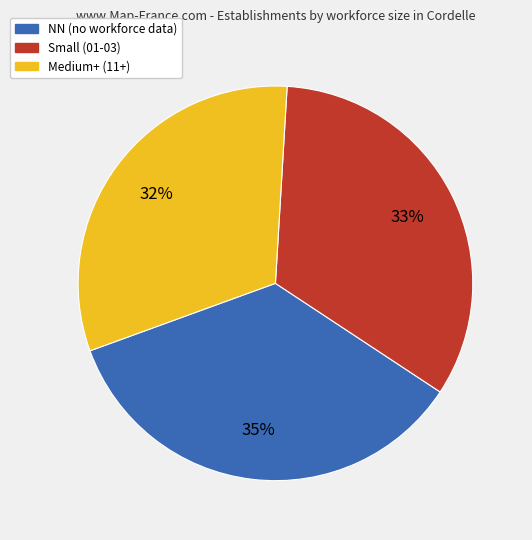

Does any single category account for the majority?

No